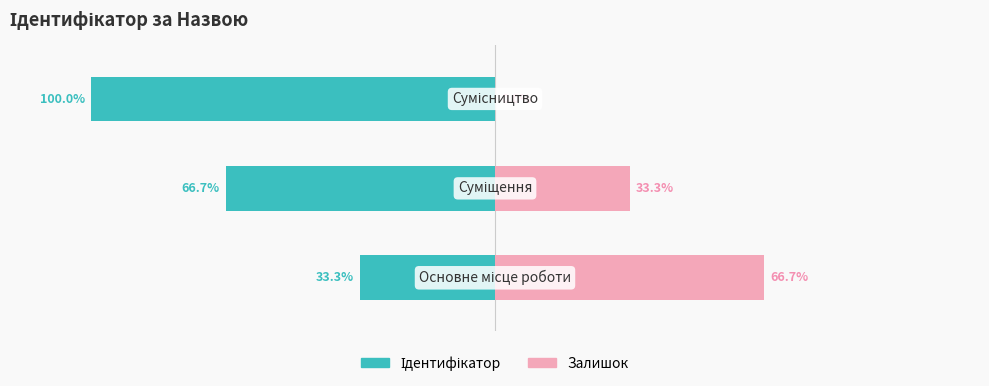

Reading left to right, what are all the values shown in this chart?

Ідентифікатор: 0=-33.3	1=-66.7	2=-100.0
Залишок: 0=66.7	1=33.3	2=0.0